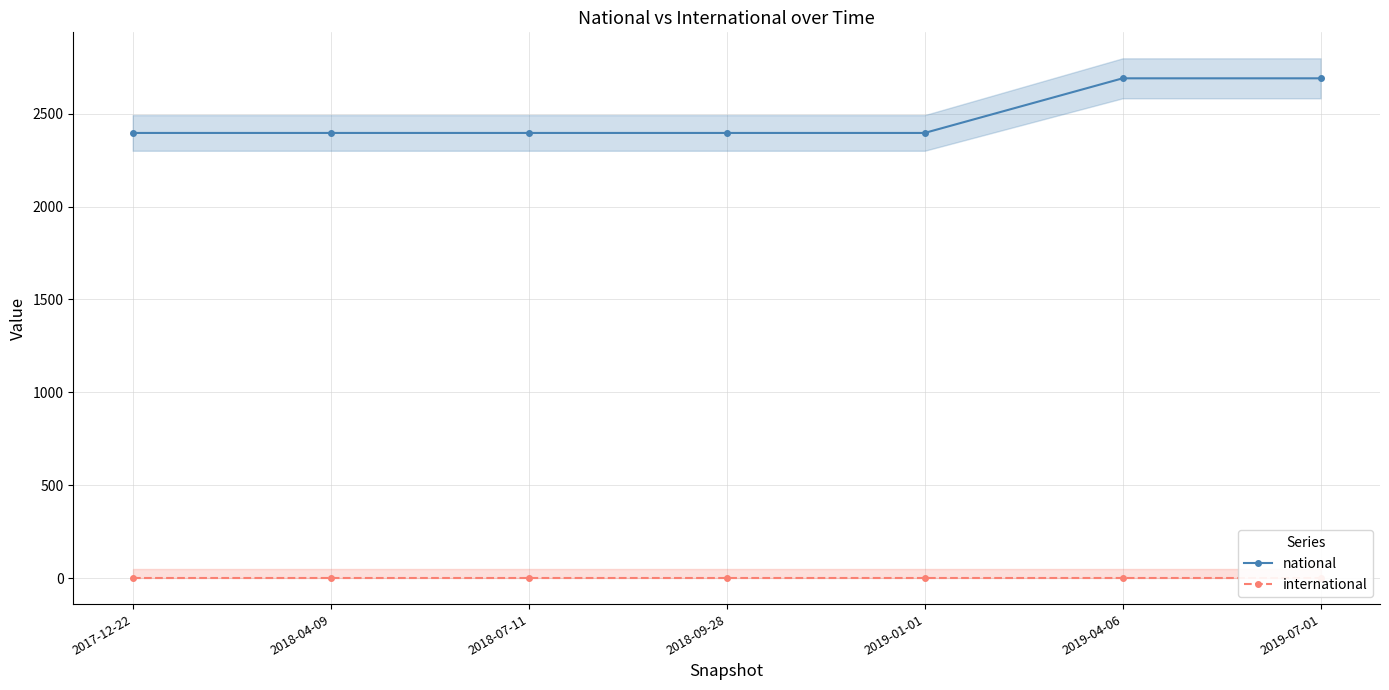

List the series in order of their peak value, highest first.

national, international